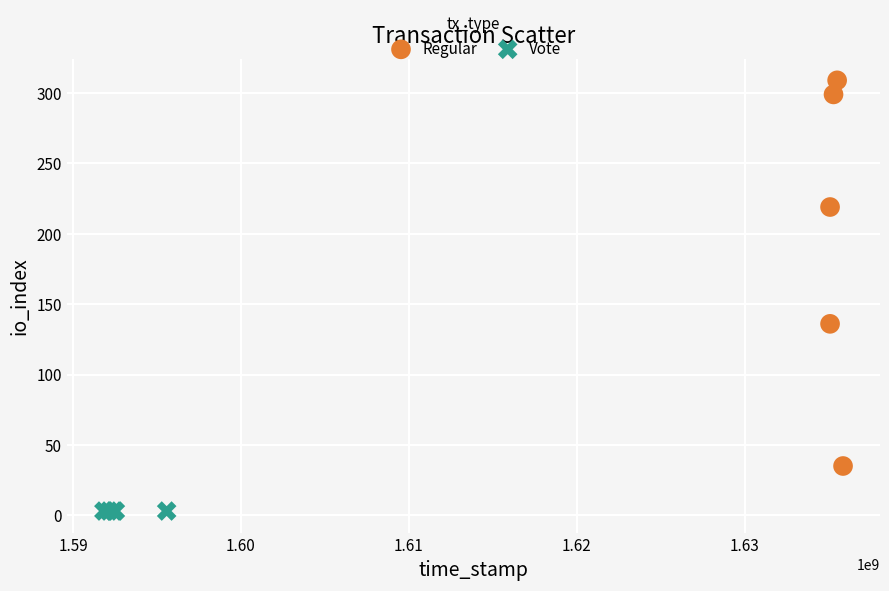

Which series reaches the minimum Y coordinate?

Vote